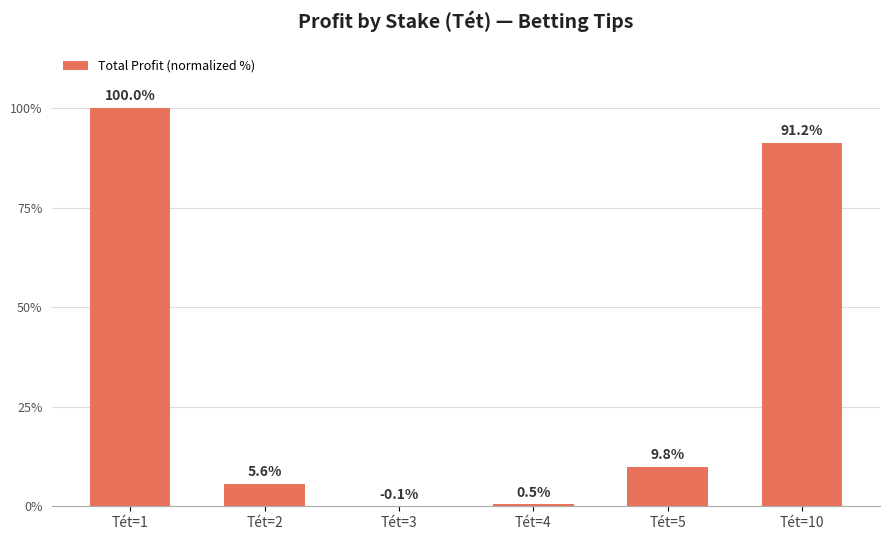

What is the sum of all values?

206.9